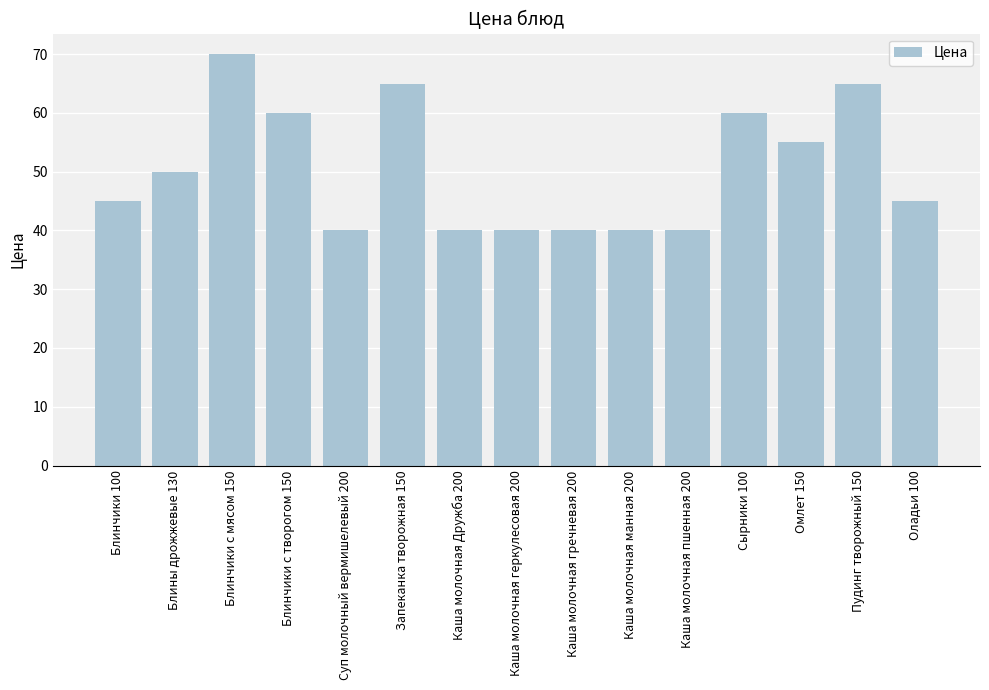

How many series are shown in this chart?

1